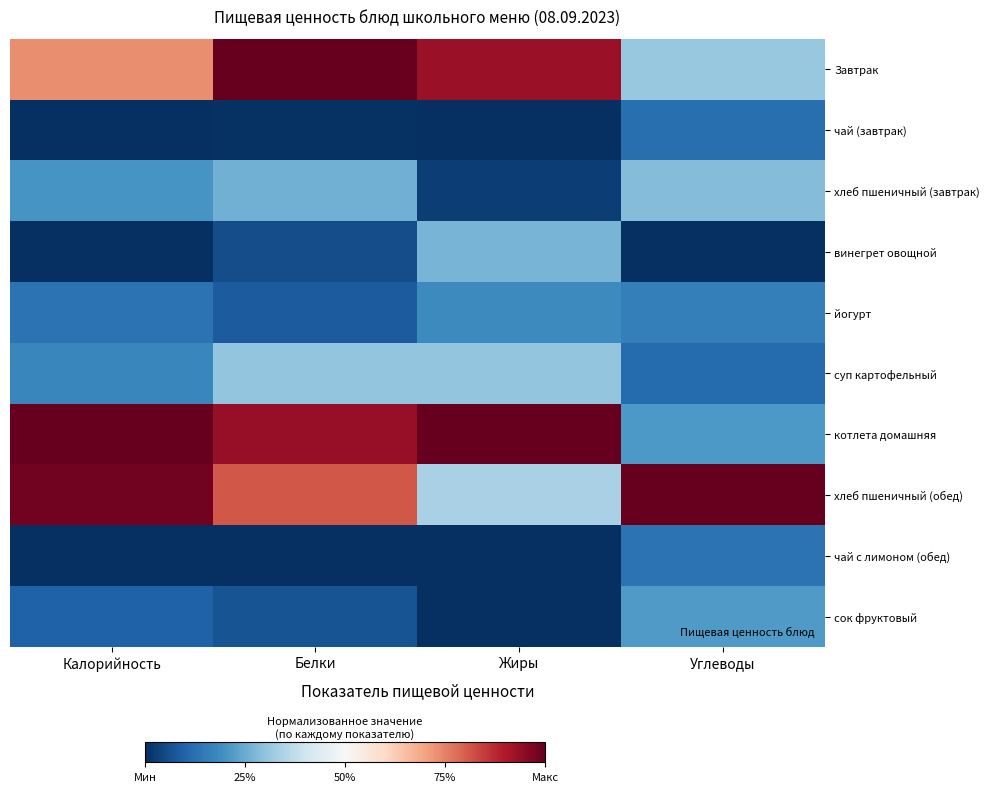

What is the greatest value displayed?

1.0